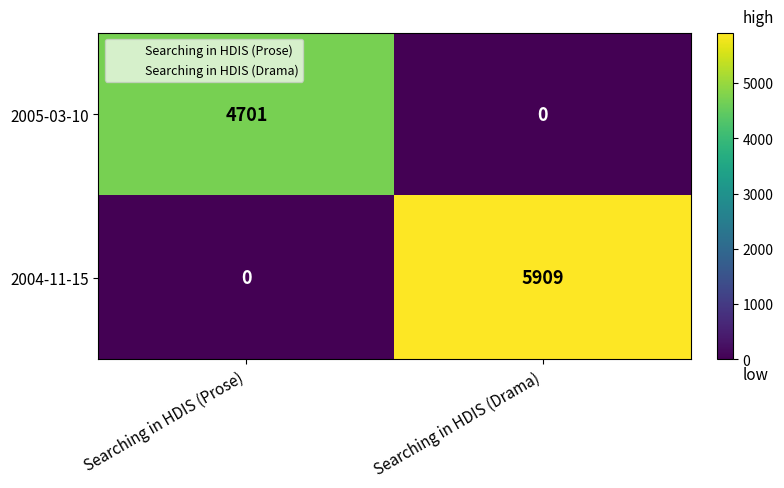

Which series changed the most between Searching in HDIS (Prose) and Searching in HDIS (Drama)?

2004-11-15